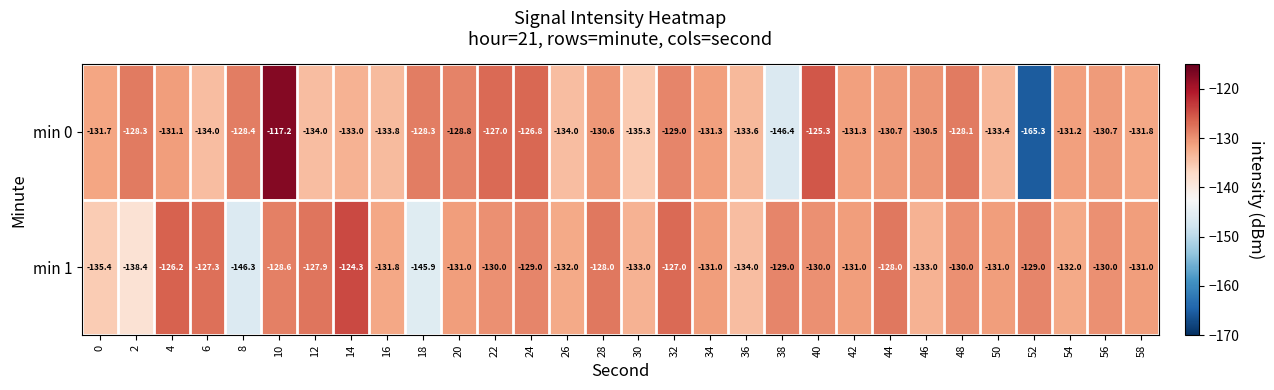

Between 40 and 44, which series saw the biggest shift?

min 0